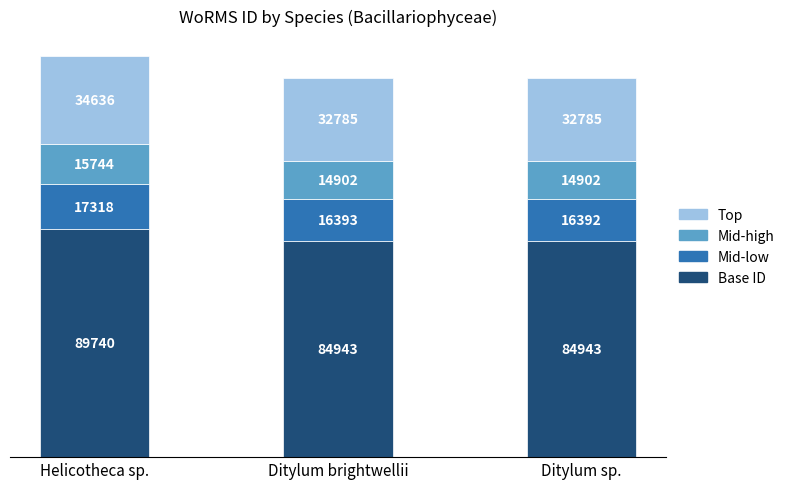

What is the total value across all series at Ditylum brightwellii?

149023